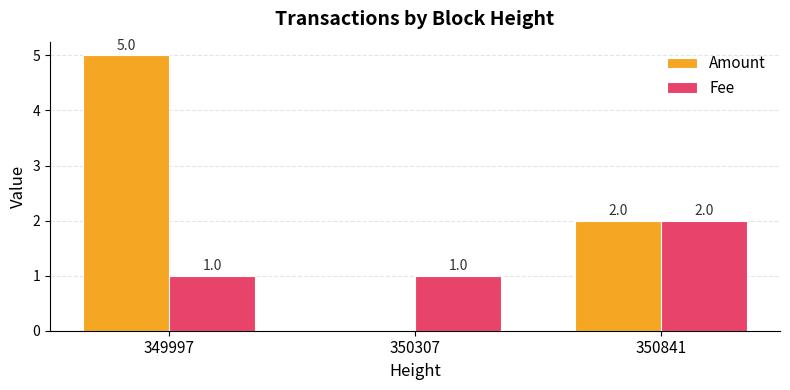

How many values in the Fee series exceed 1?

1